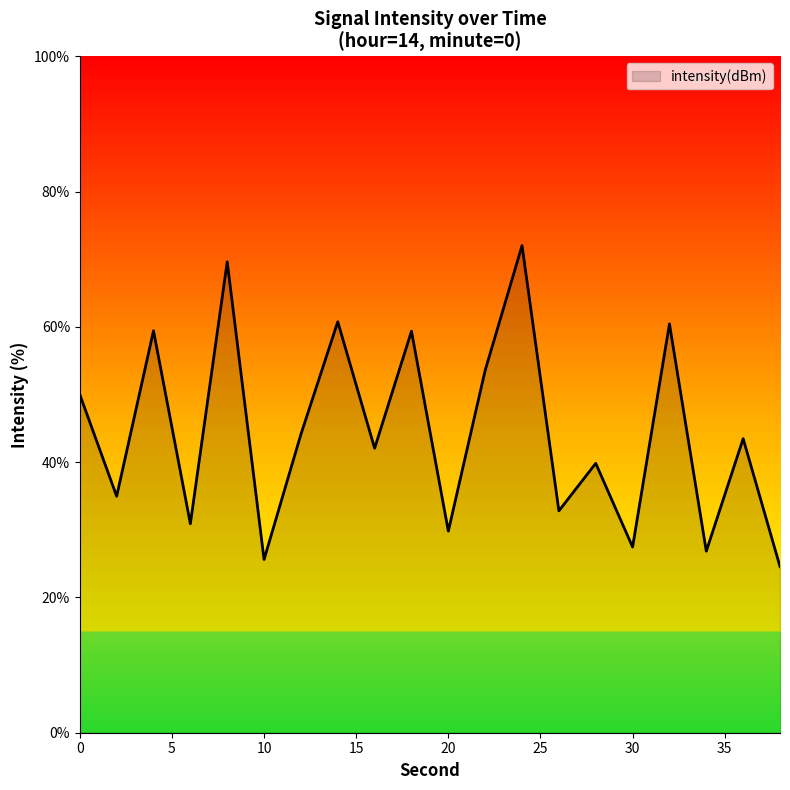

How many interior local peaks (higher than both neighbors) does the data have?

8